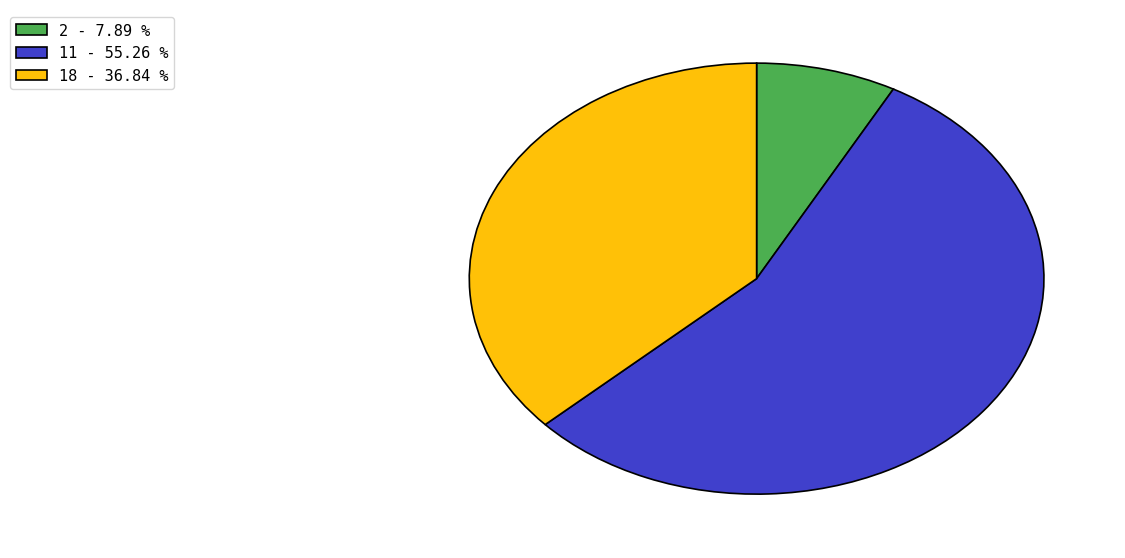

Which category accounts for the majority?

11 - 55.26 %